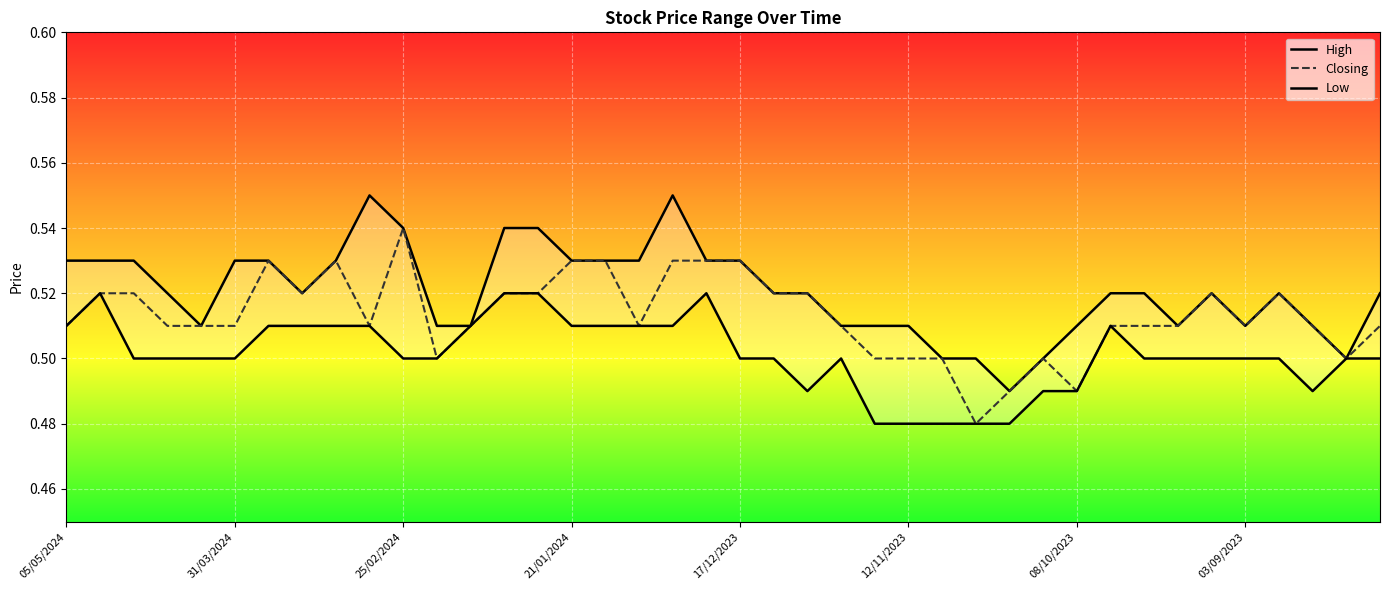

True or false: Closing and Low intersect in this chart.

False